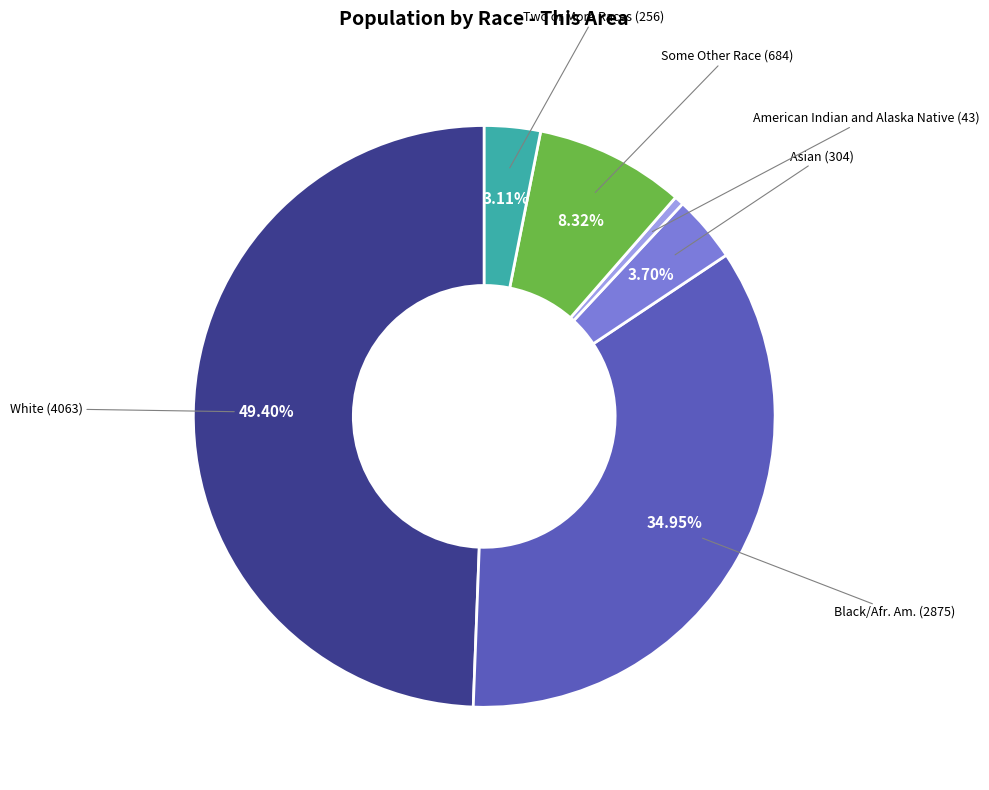

Does any single category account for the majority?

No